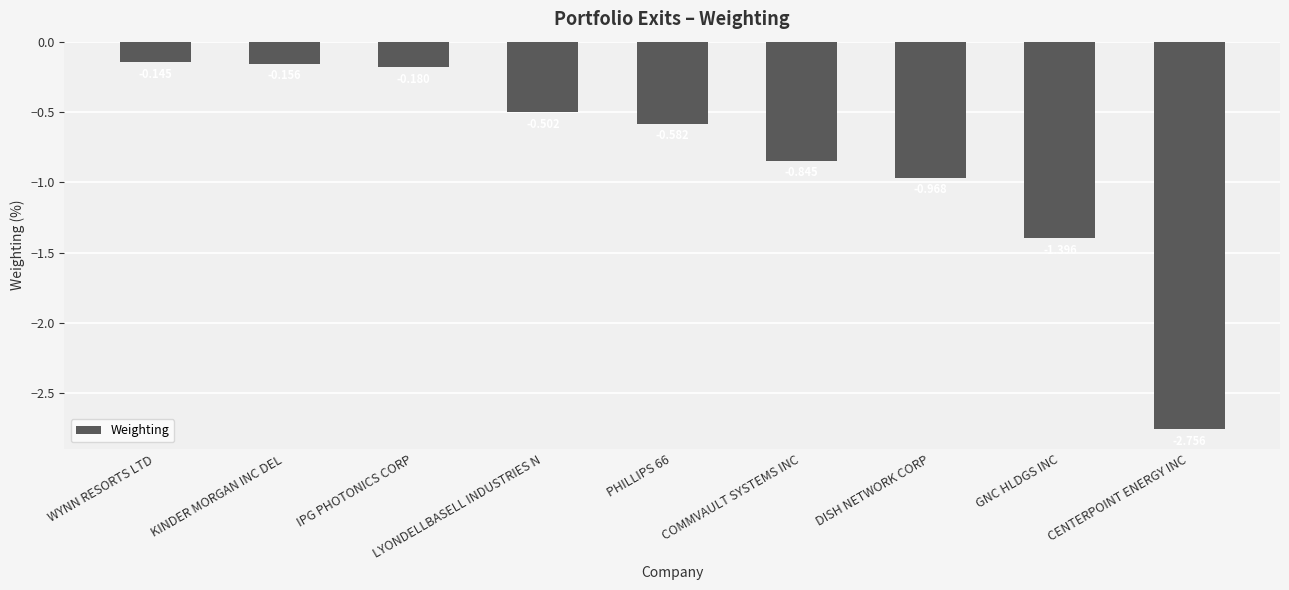

What is the difference between the second highest and second lowest values?

1.2